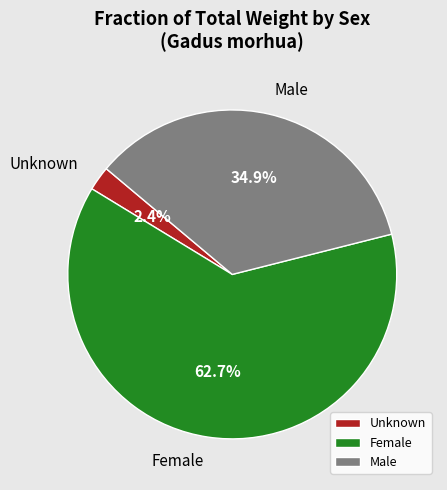

Approximately how many times larger is the value at Male compared to Female?

0.6